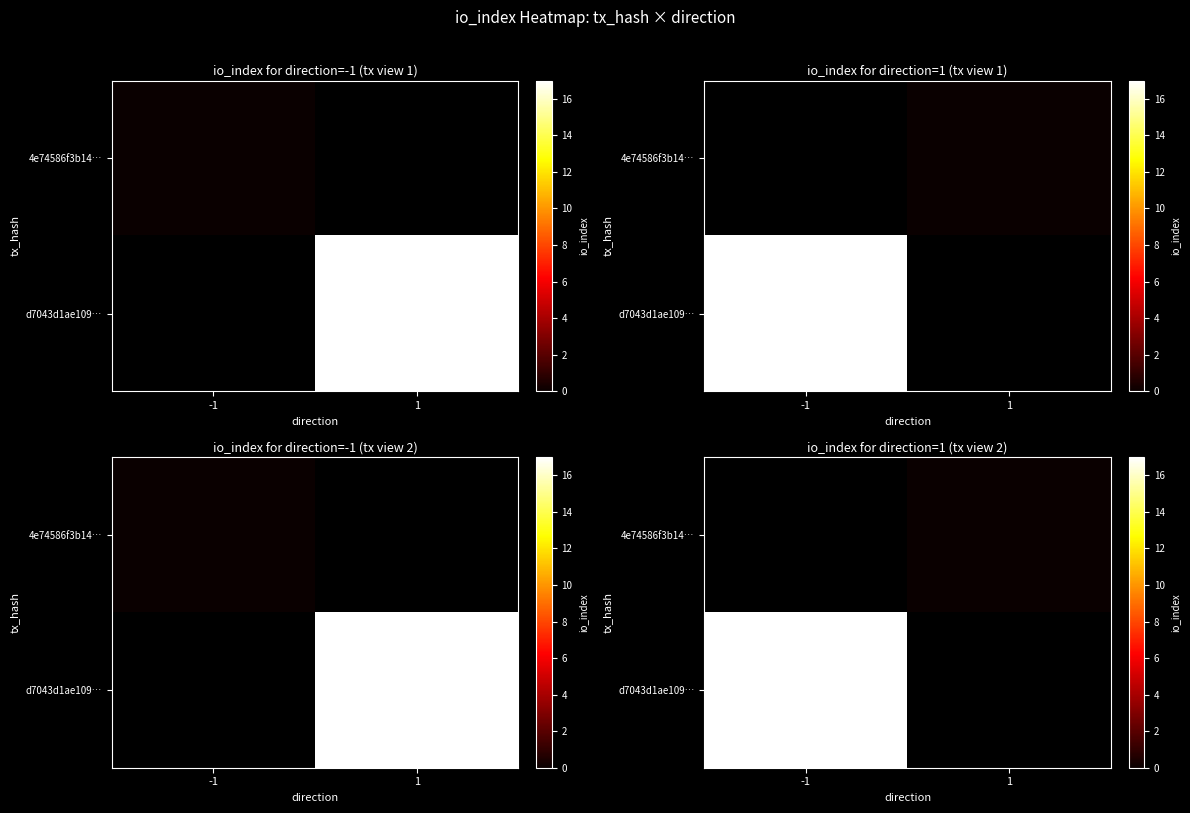

The d7043d1ae109… series shows 17.0 at -1. True or false?

True